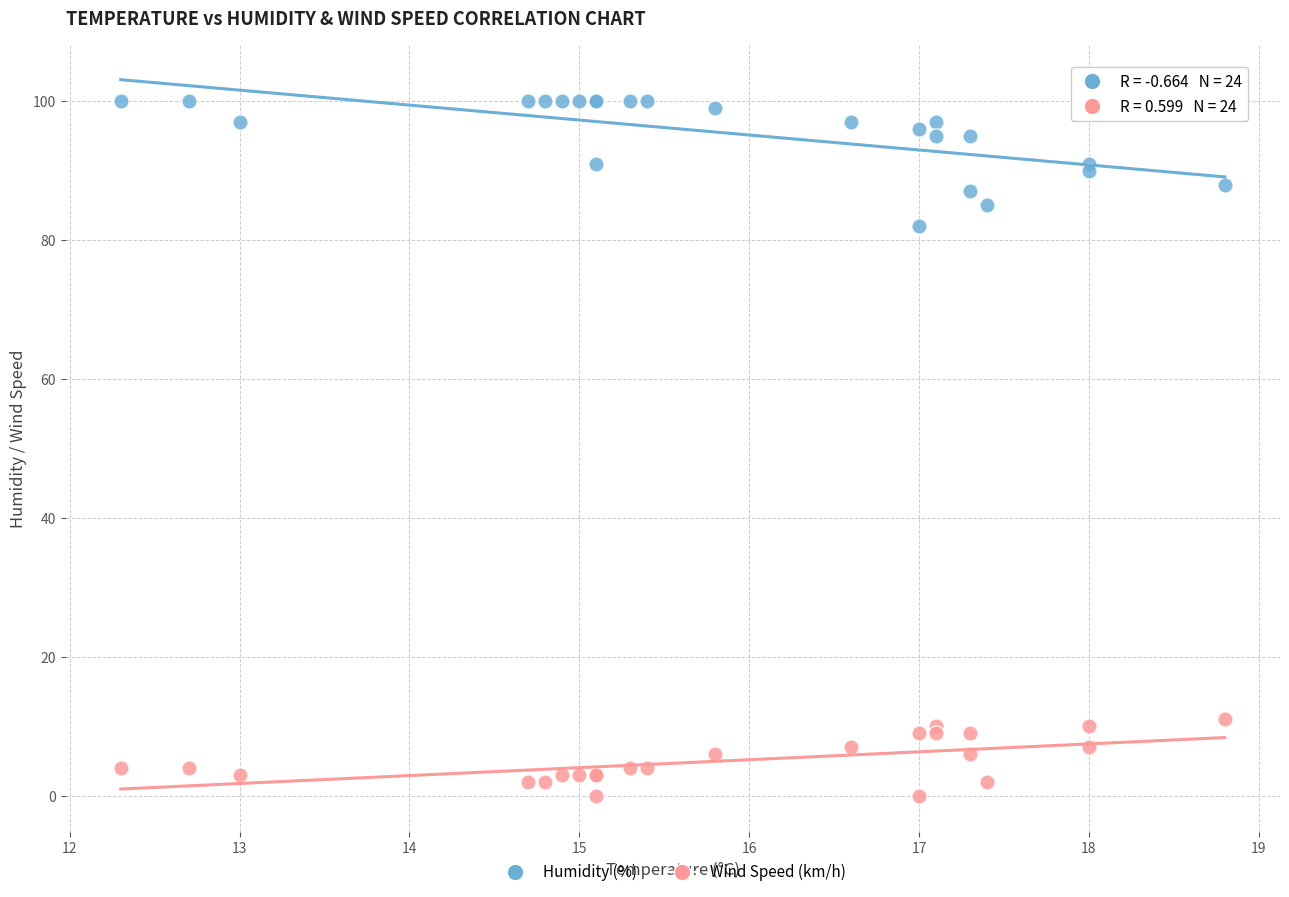

Which series contains the lowest Y value?

Wind Speed (km/h)